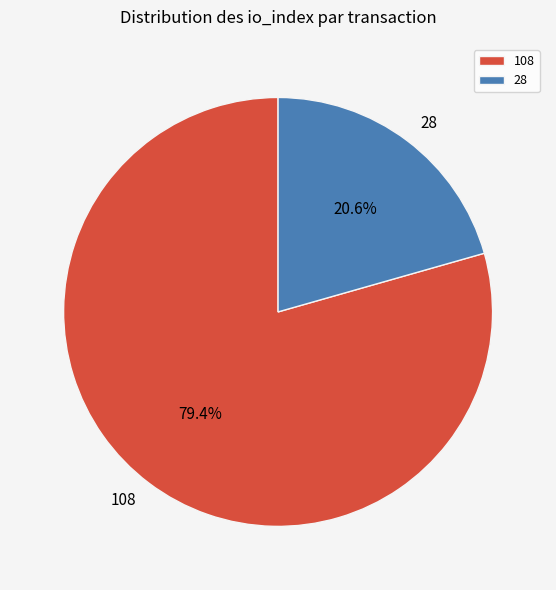

To the nearest percent, what is the difference between the largest and smallest slice percentages?

59%